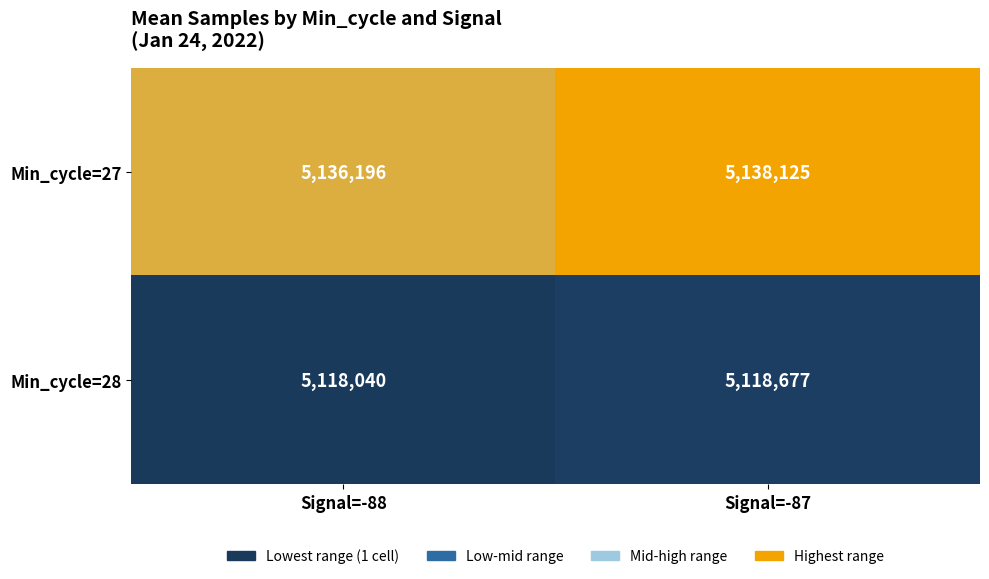

Is it true that Min_cycle=28 equals 8870355 at Signal=-88?

False